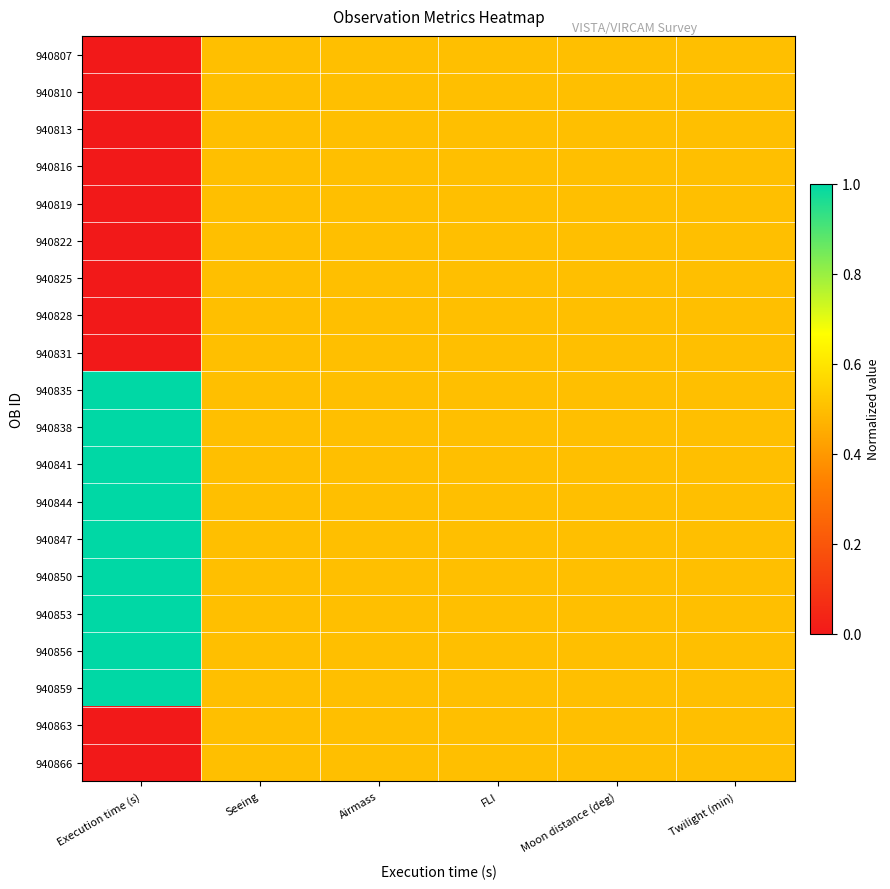

At how many categories does at least one series exceed 0?

6